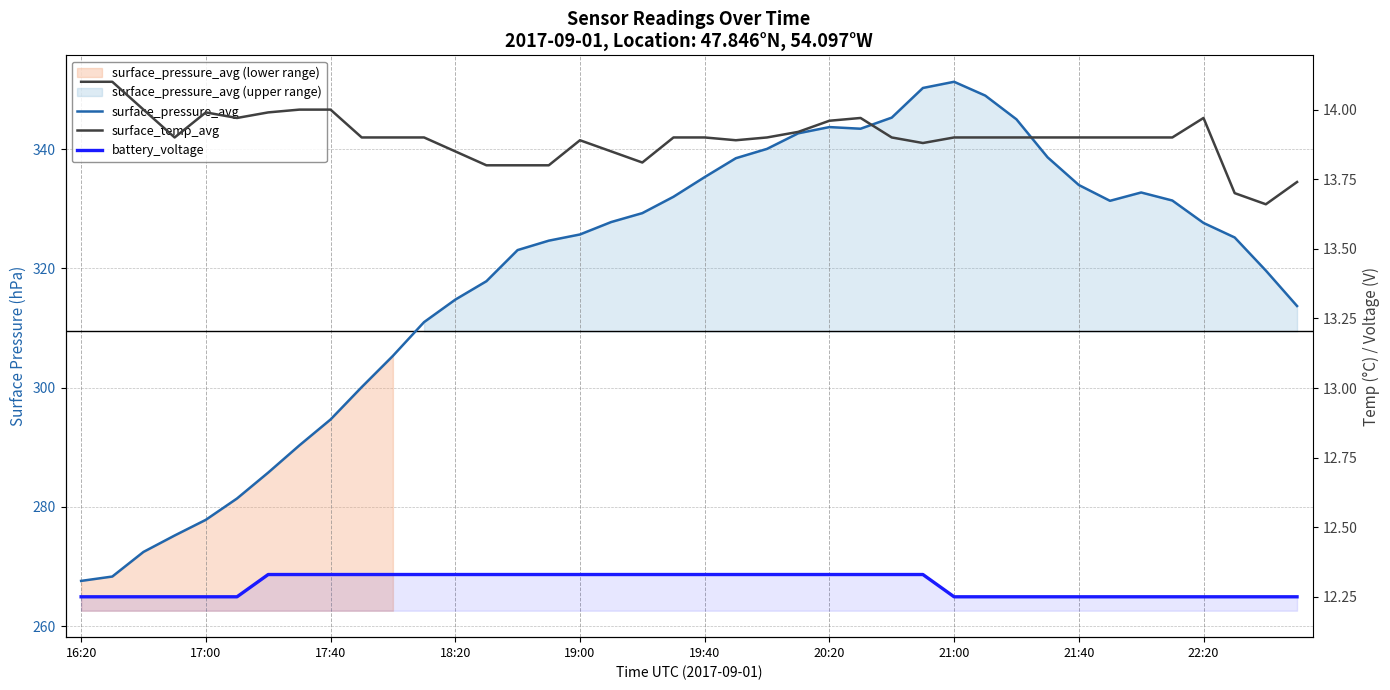

What are all the series names shown in the legend?

surface_pressure_avg, surface_temp_avg, battery_voltage